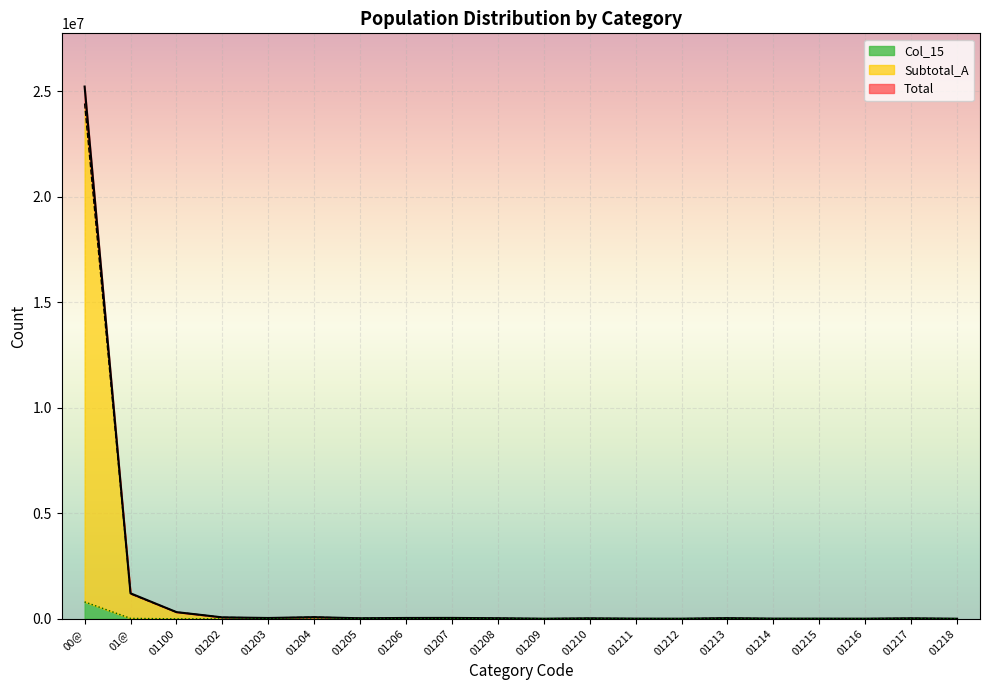

How many values in the Col_15 series exceed 100?

9